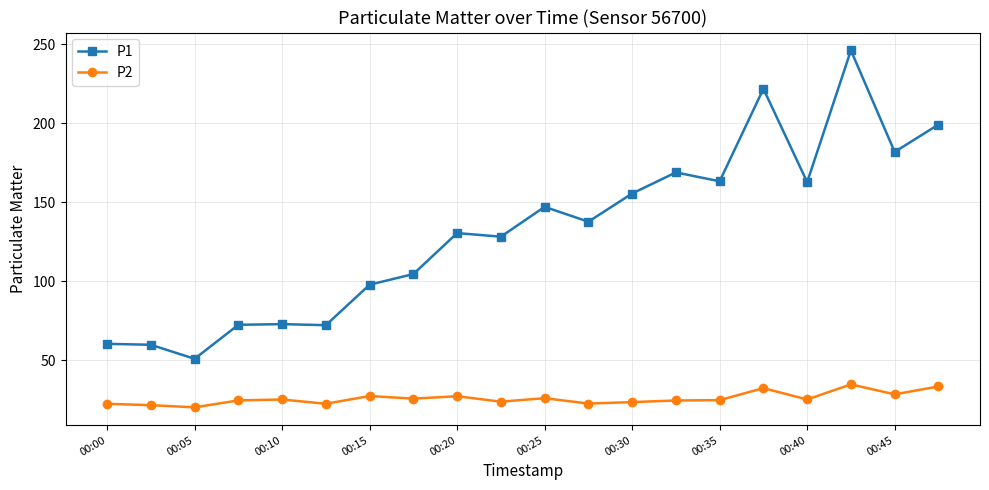

Which series has the largest range (max minus min)?

P1